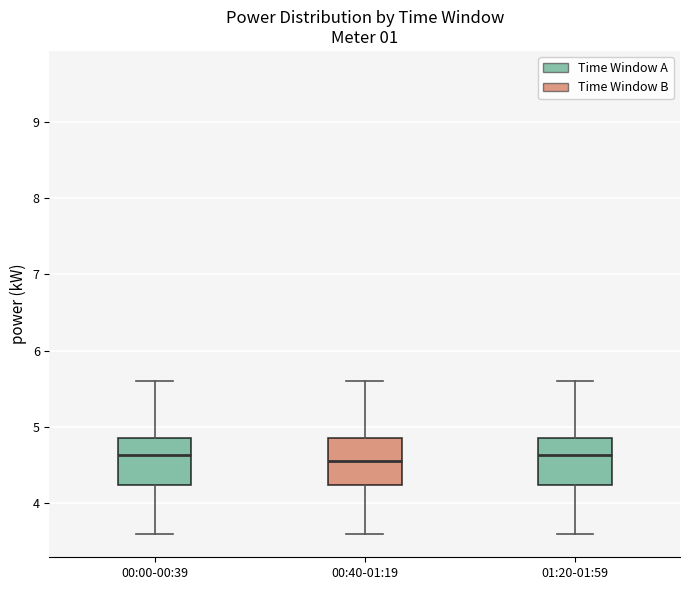

Reading left to right, transcribe this box plot: for each box, give where its median line is, the range the box spans, and where its two whiskers end, as read against the y-axis. The values are not printed on the chart, so give them approximately, as read against the axis.

00:00-00:39: median 4.6, box 4.2 to 4.9, whiskers 3.6 to 5.6
00:40-01:19: median 4.6, box 4.2 to 4.9, whiskers 3.6 to 5.6
01:20-01:59: median 4.6, box 4.2 to 4.9, whiskers 3.6 to 5.6